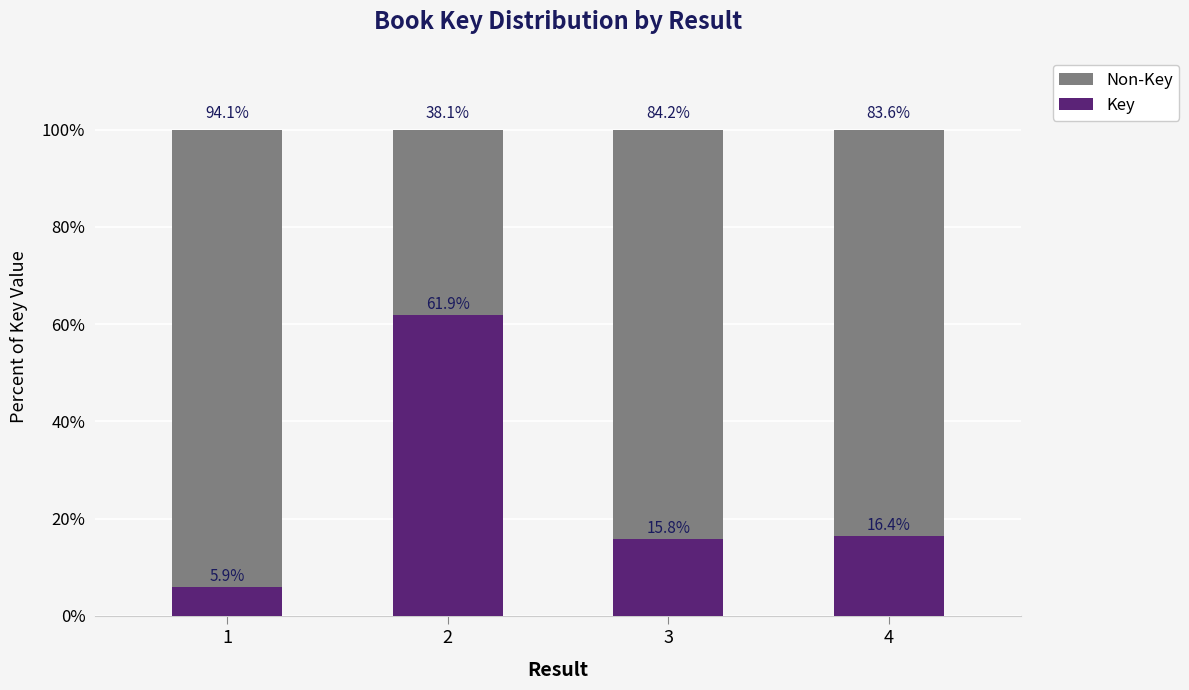

What is the average value of the Key series?

25.0